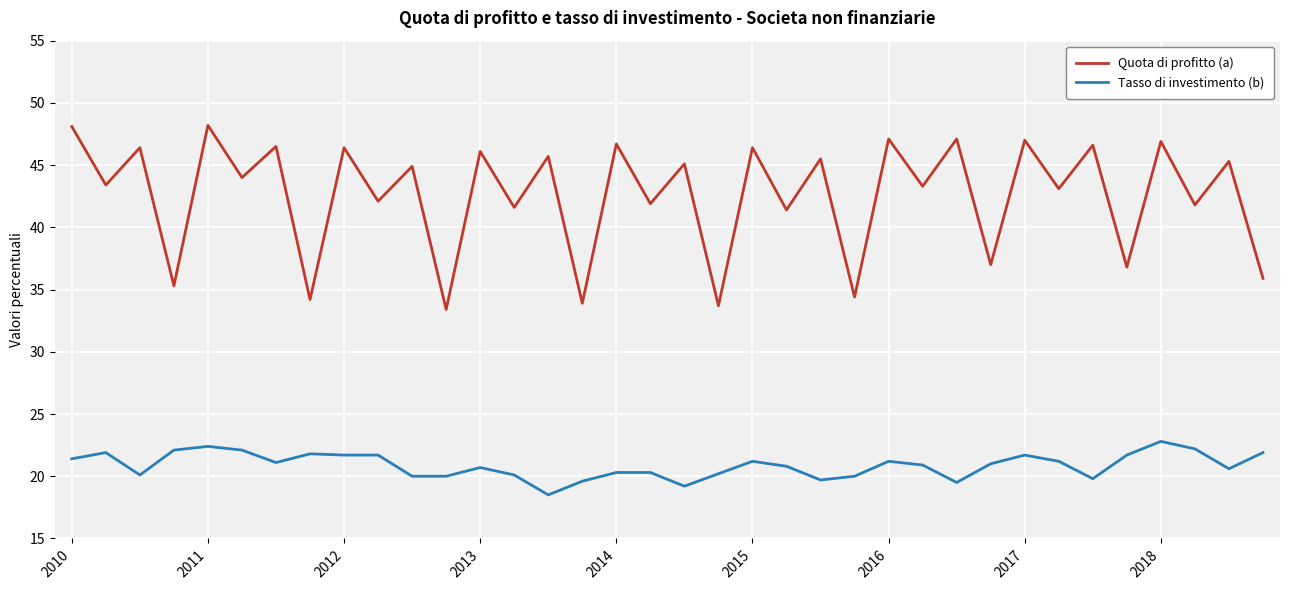

Which series has the widest spread of values?

Quota di profitto (a)